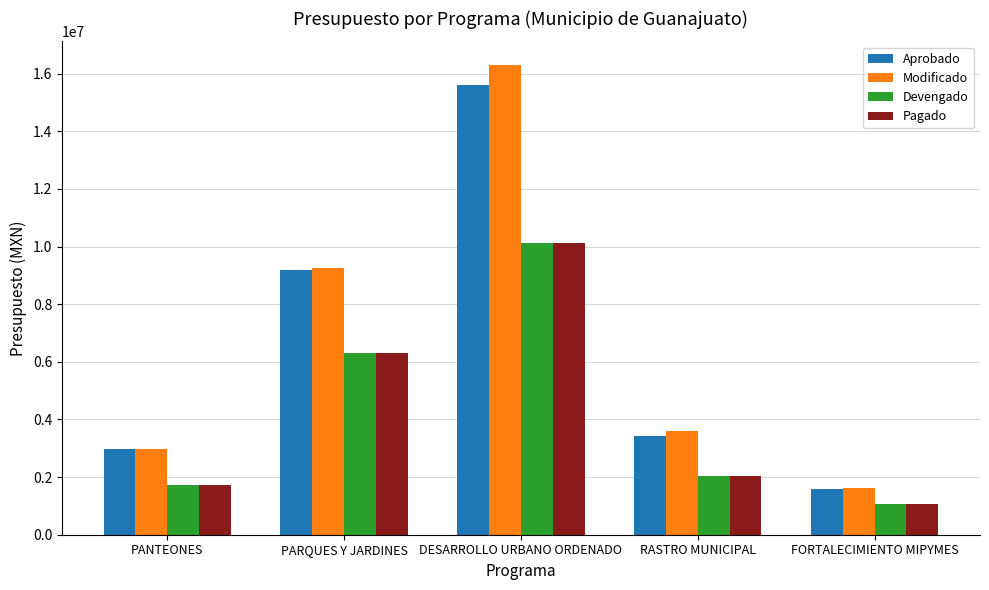

What position from the left is PANTEONES?

1